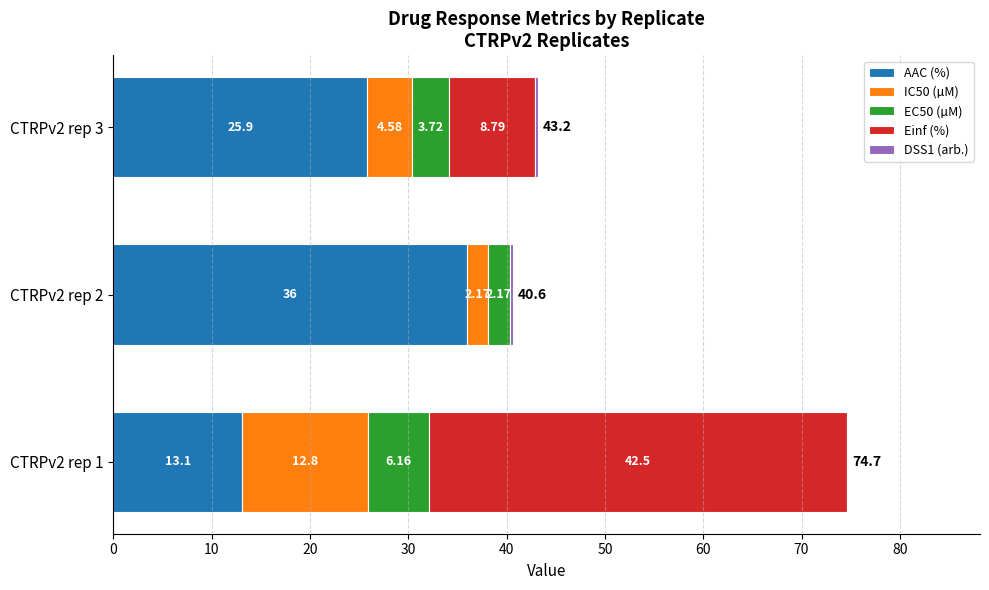

What is the total value across all series at CTRPv2 rep 3?

43.2